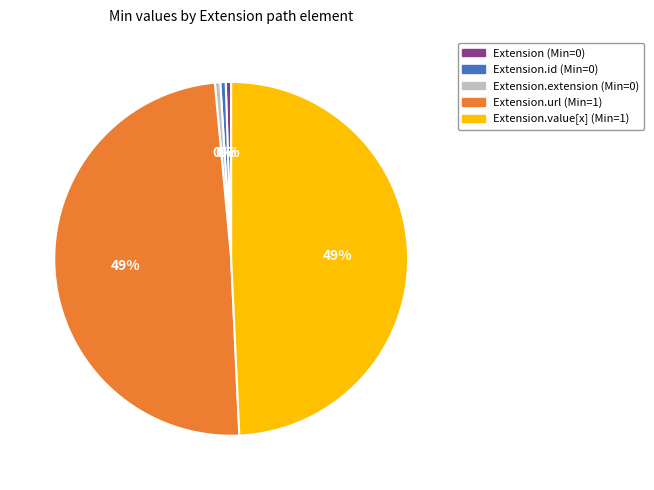

How many slices are in this pie chart?

5